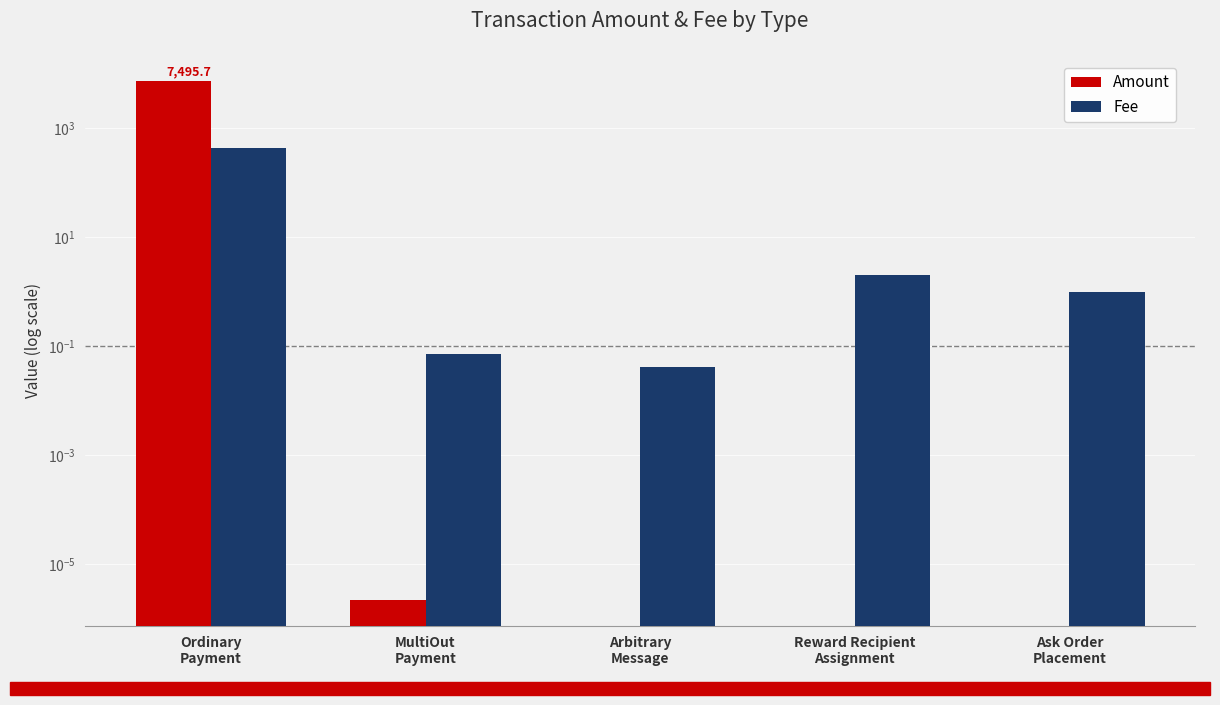

List the series in order of their peak value, highest first.

Amount, Fee